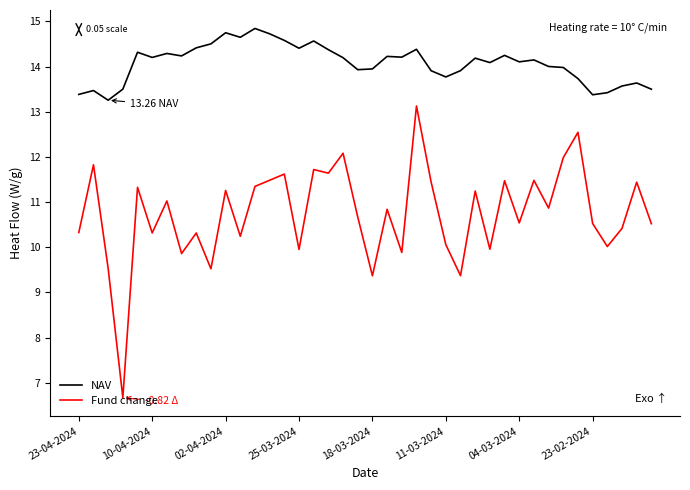

True or false: NAV and Fund change cross at least once.

False